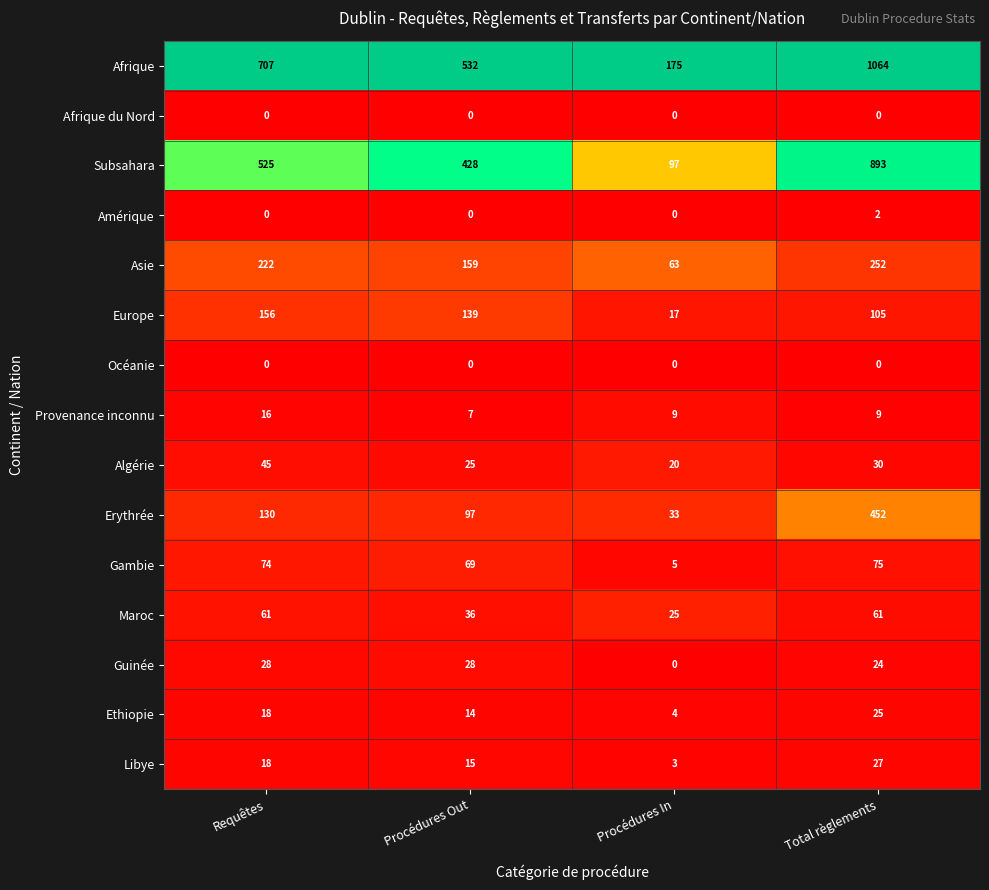

True or false: Asie has a value of 395 at Total règlements.

False